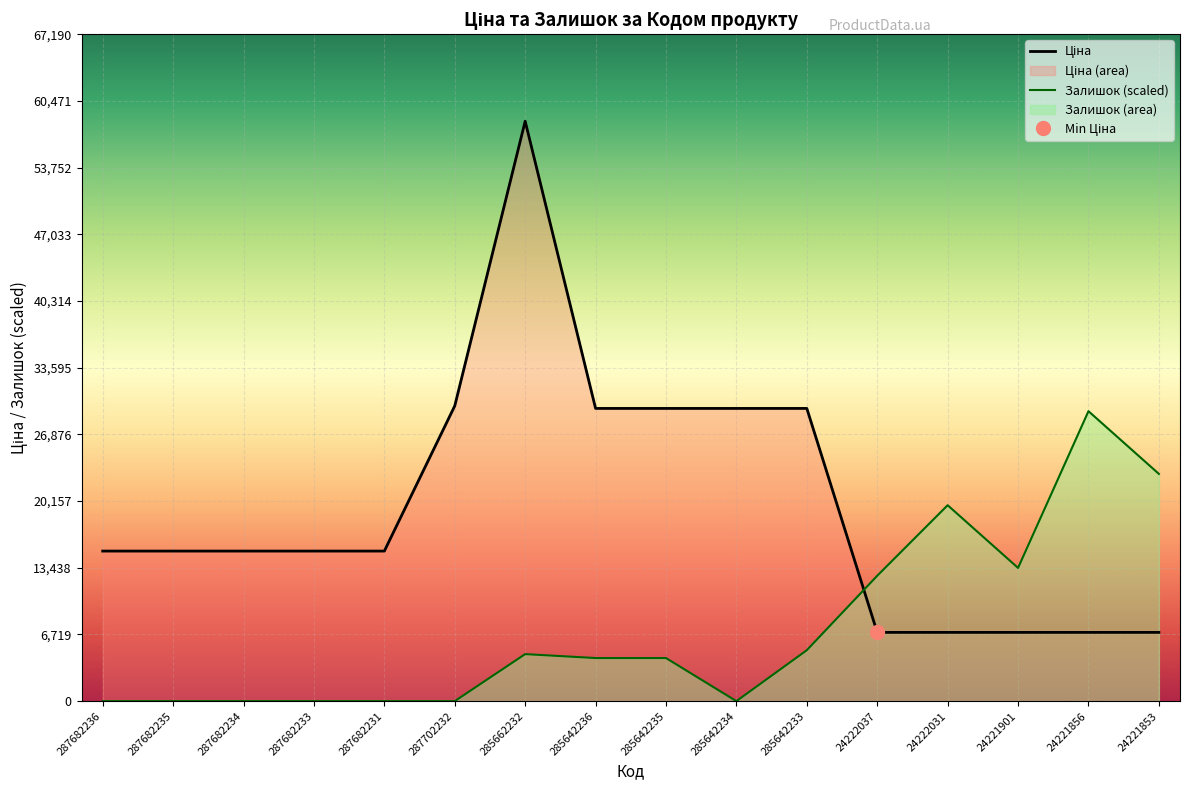

After their last crossing, which series has the higher values: Залишок or Ціна?

Залишок